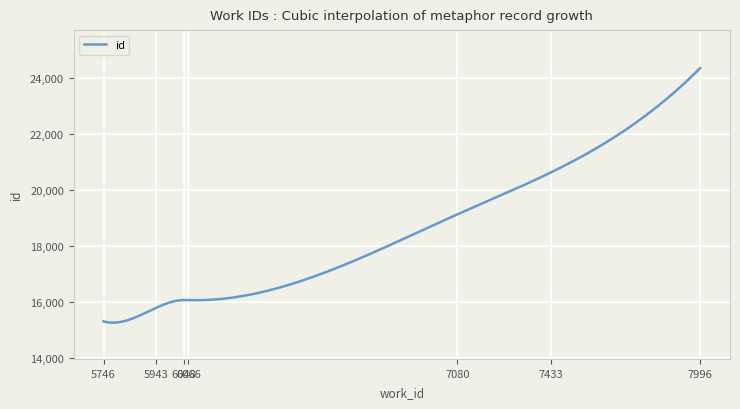

What is the difference between the maximum and minimum values?

9093.0